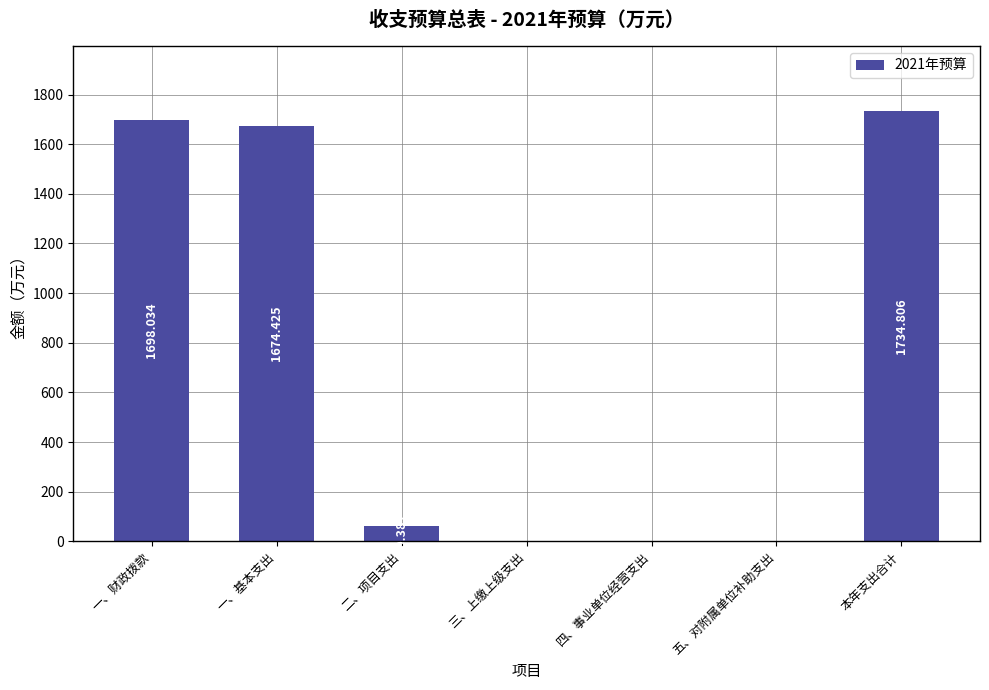

At which label does the data first exceed 60?

一、财政拨款